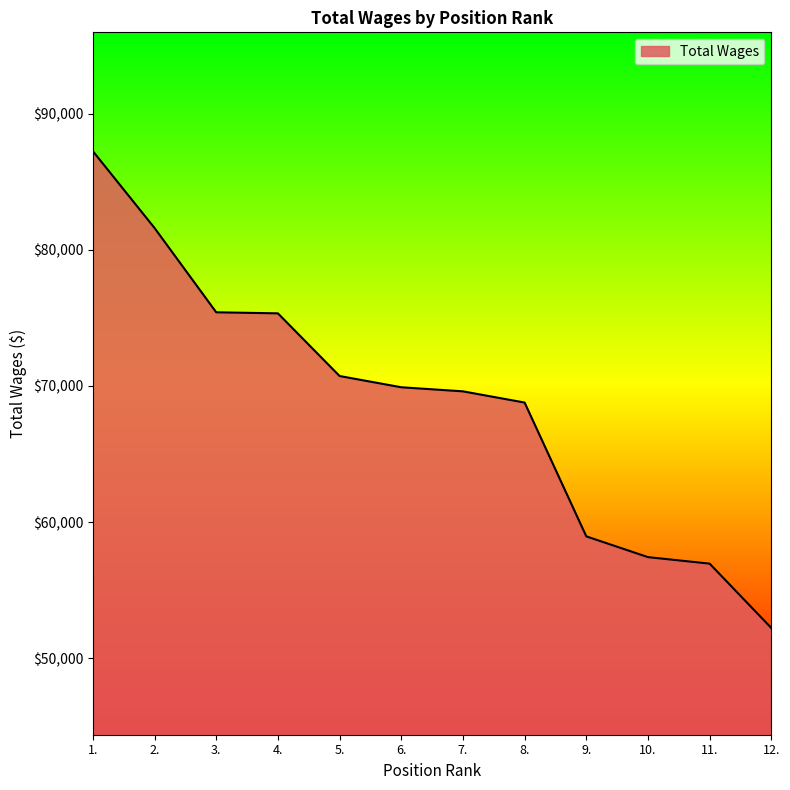

Read the value at 8..

68782